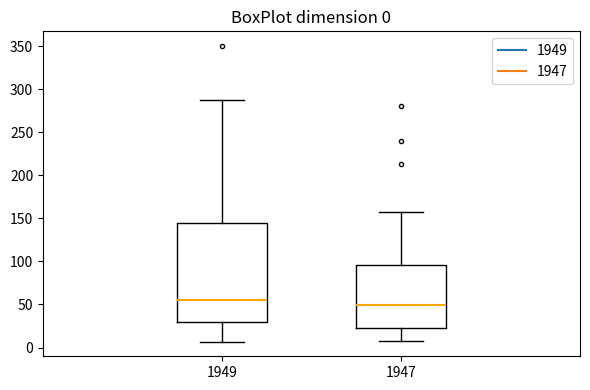

Which box has the lowest median line?

1947